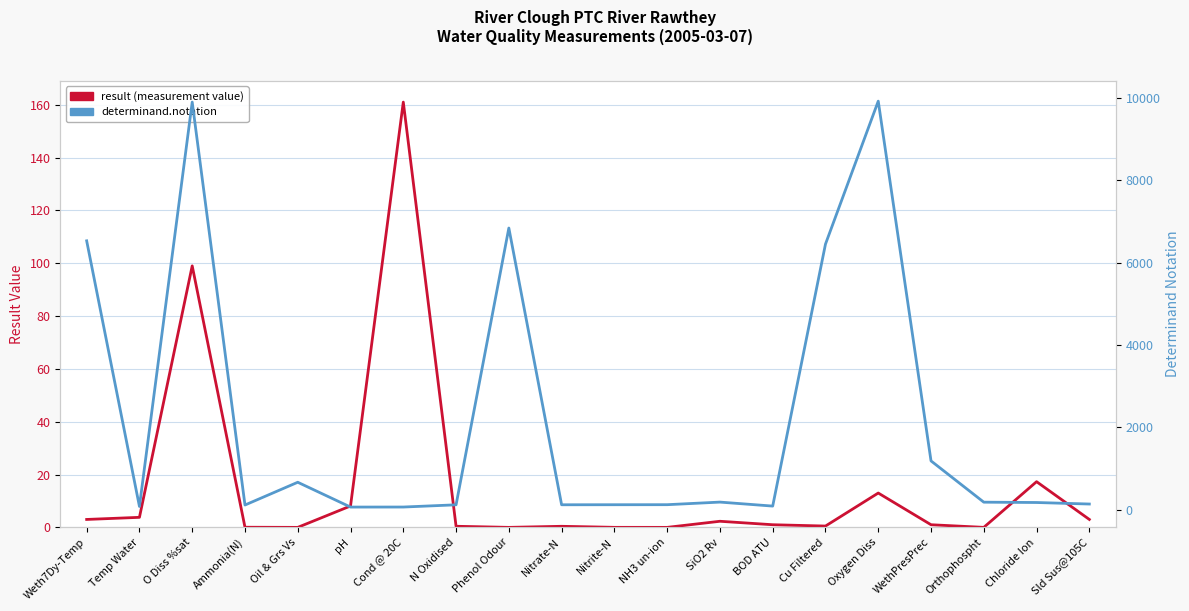

Rank the categories by determinand.notation value from lowest to highest.

pH, Cond @ 20C, Temp Water, BOD ATU, Ammonia(N), N Oxidised, Nitrate-N, Nitrite-N, NH3 un-ion, Sld Sus@105C, Chloride Ion, Orthophospht, SiO2 Rv, Oil & Grs Vs, WethPresPrec, Cu Filtered, Weth7Dy-Temp, Phenol Odour, O Diss %sat, Oxygen Diss